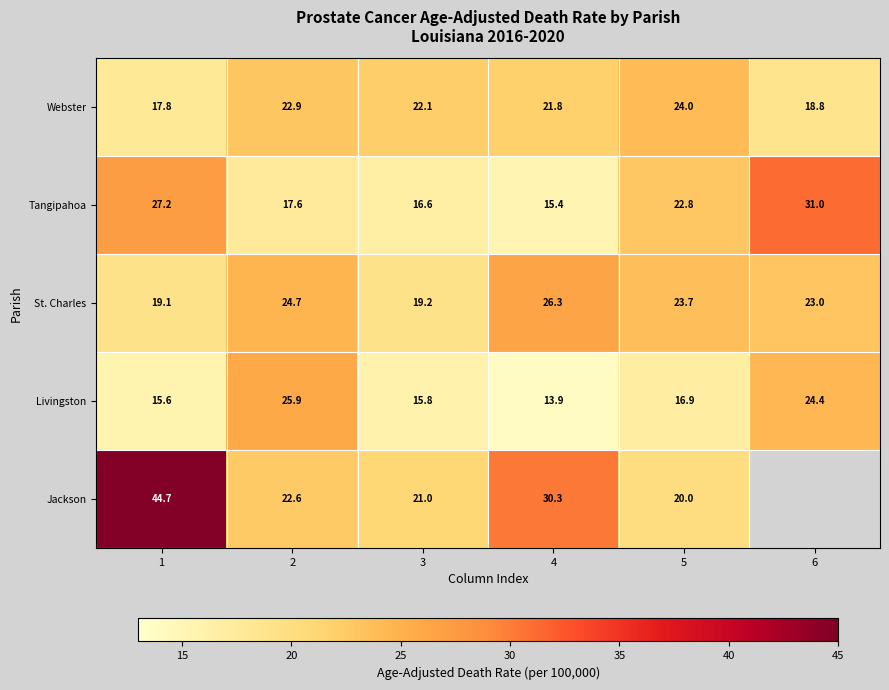

At which category does the chart reach its minimum across all series?

4